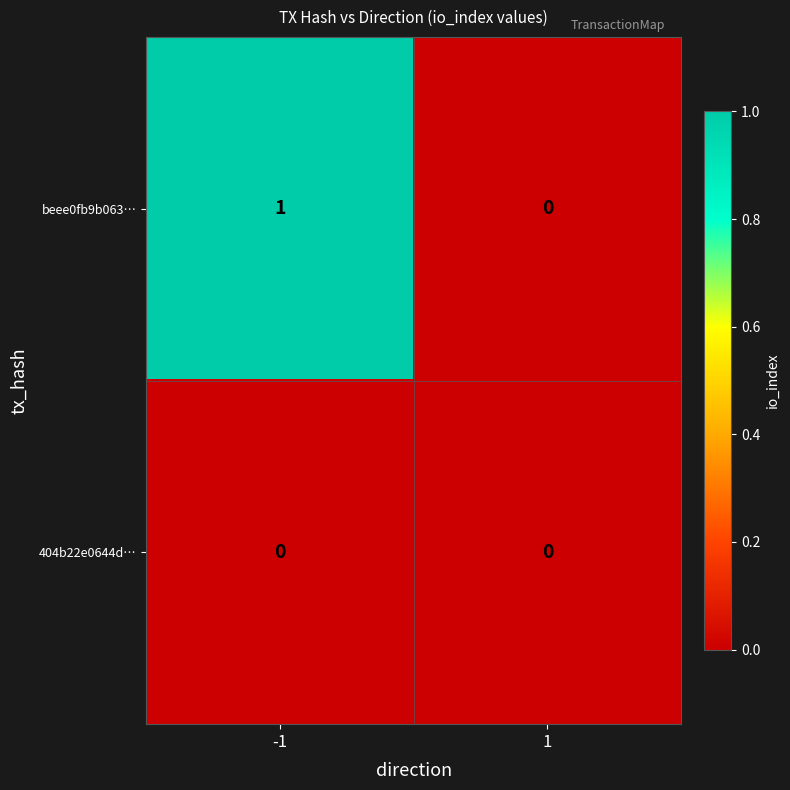

How many positive values does the beee0fb9b063… series have?

1